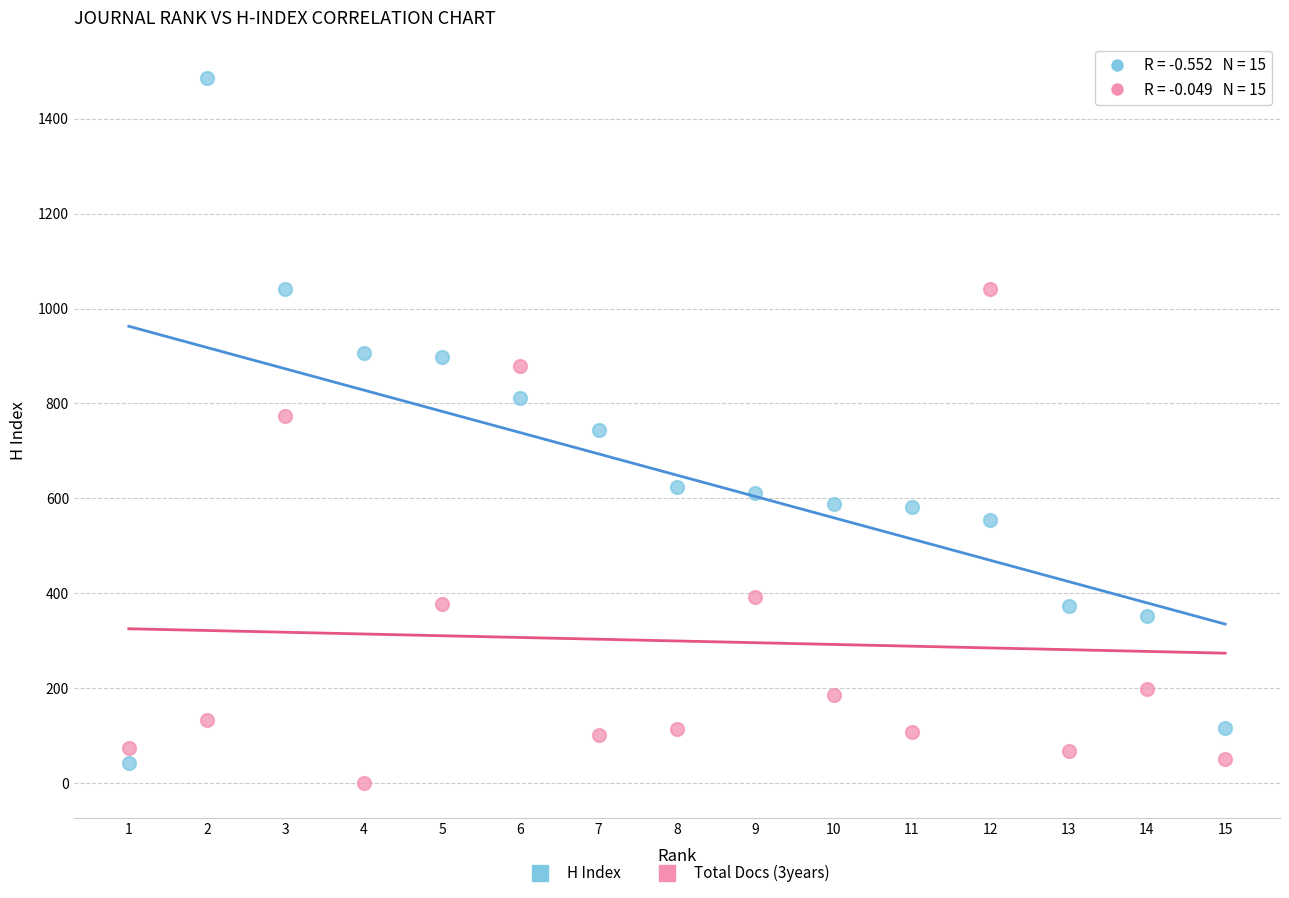

Across all data points, what is the range of X values (max minus min)?

14